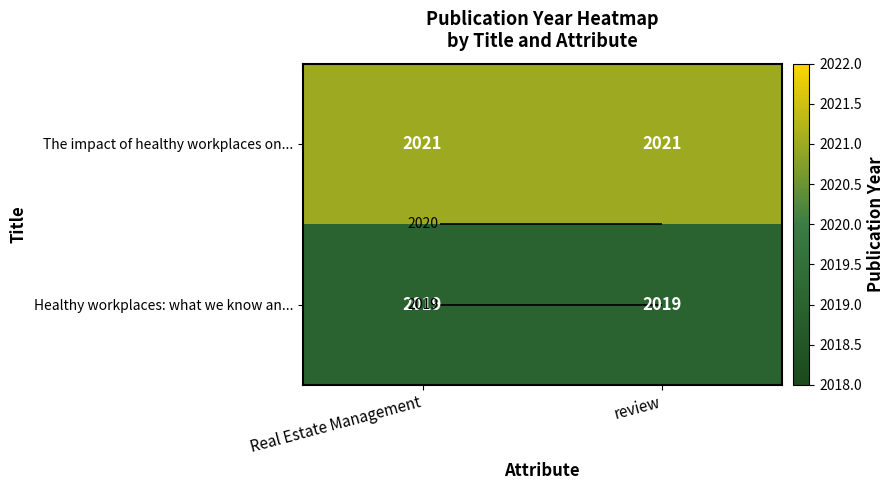

The value of Healthy workplaces: what we know an... at review is 3371. True or false?

False